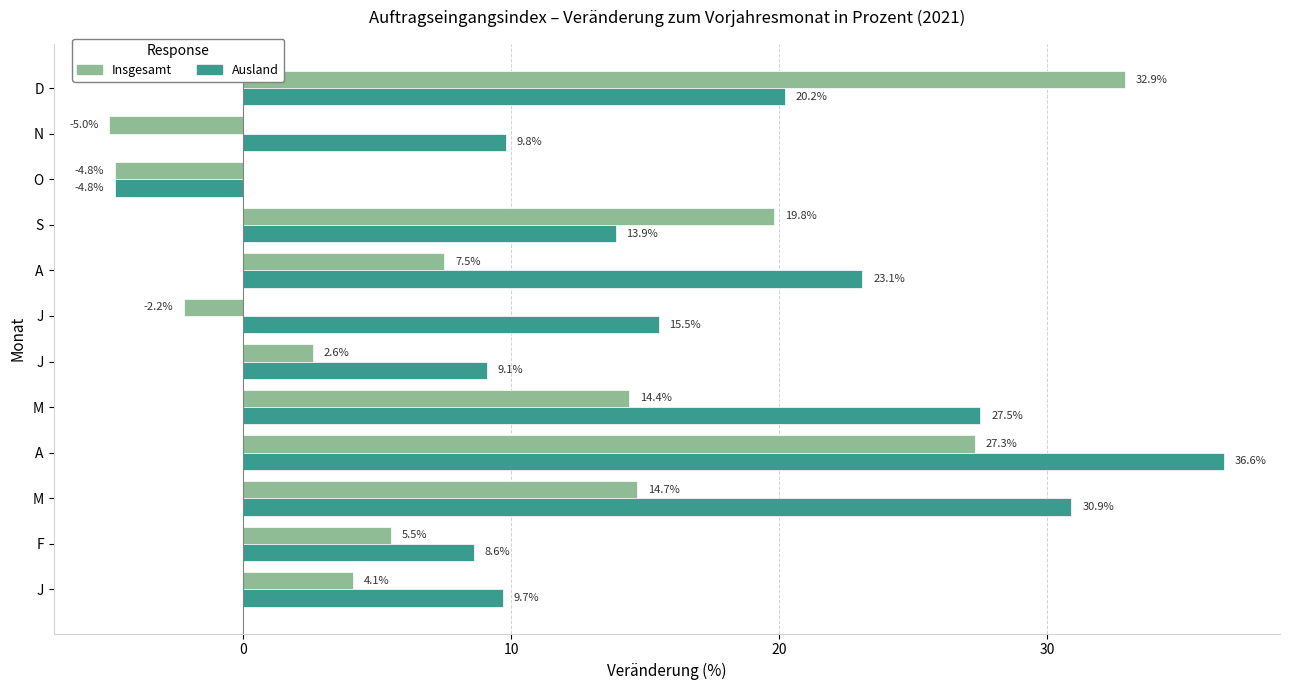

How many values in the Insgesamt series exceed 7?

6